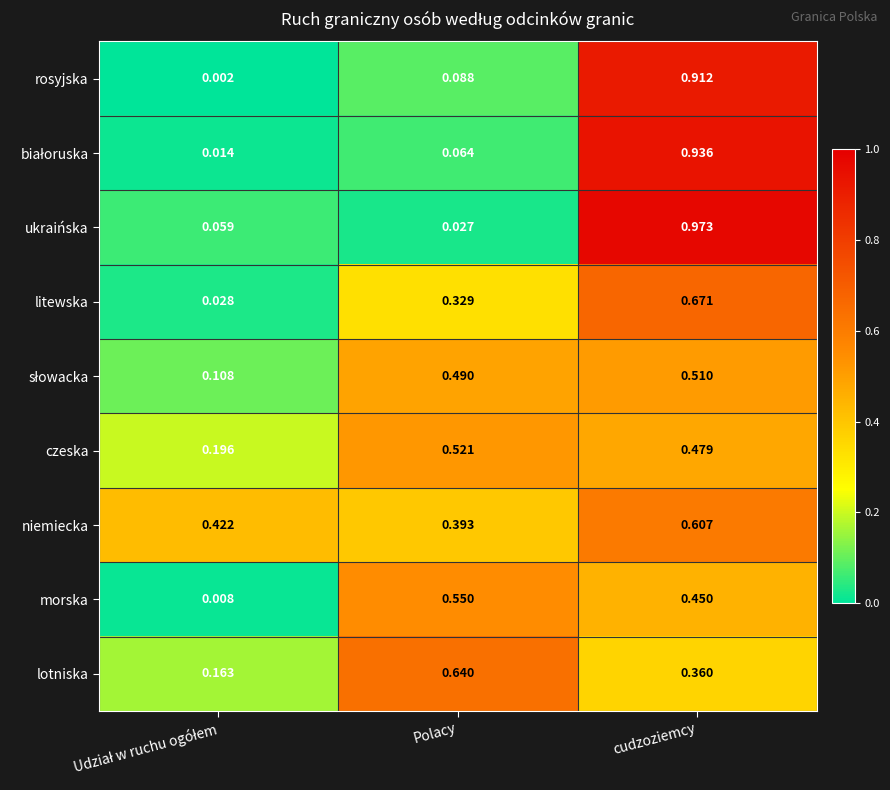

Is the value of lotniska at Polacy greater than the value of ukraińska at cudzoziemcy?

No